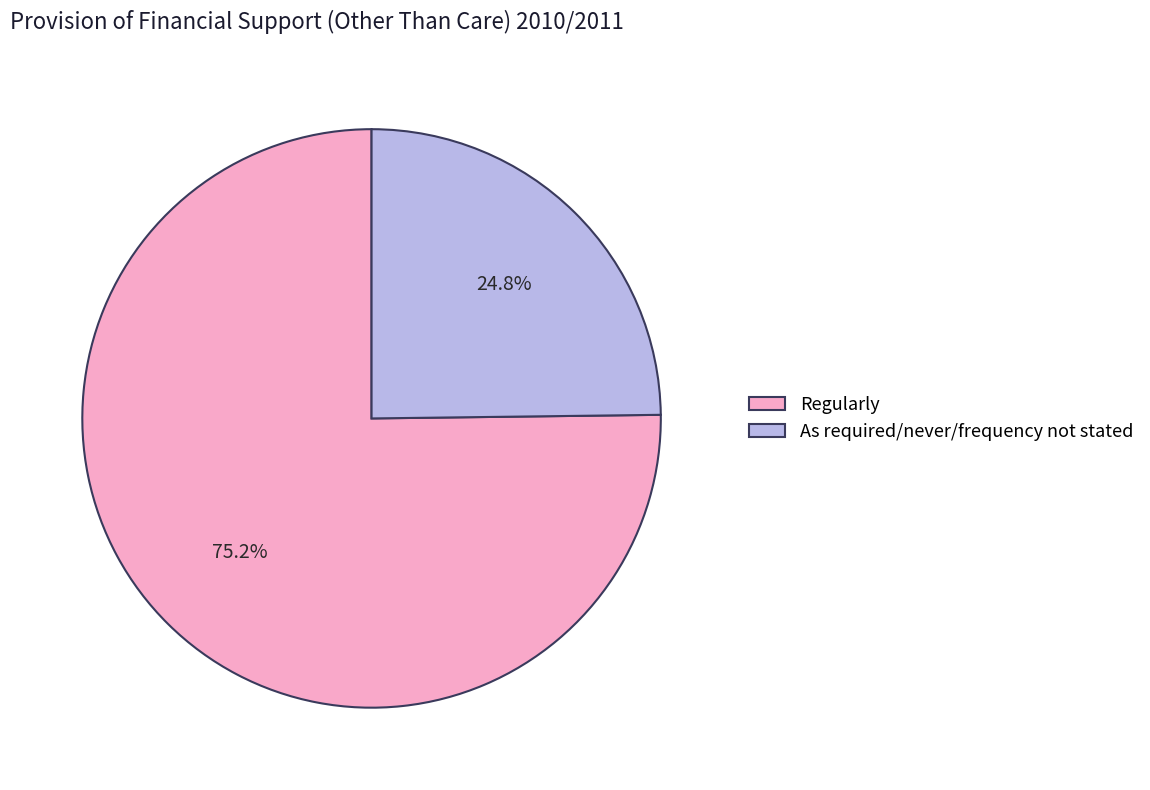

Which slice is the largest?

Regularly